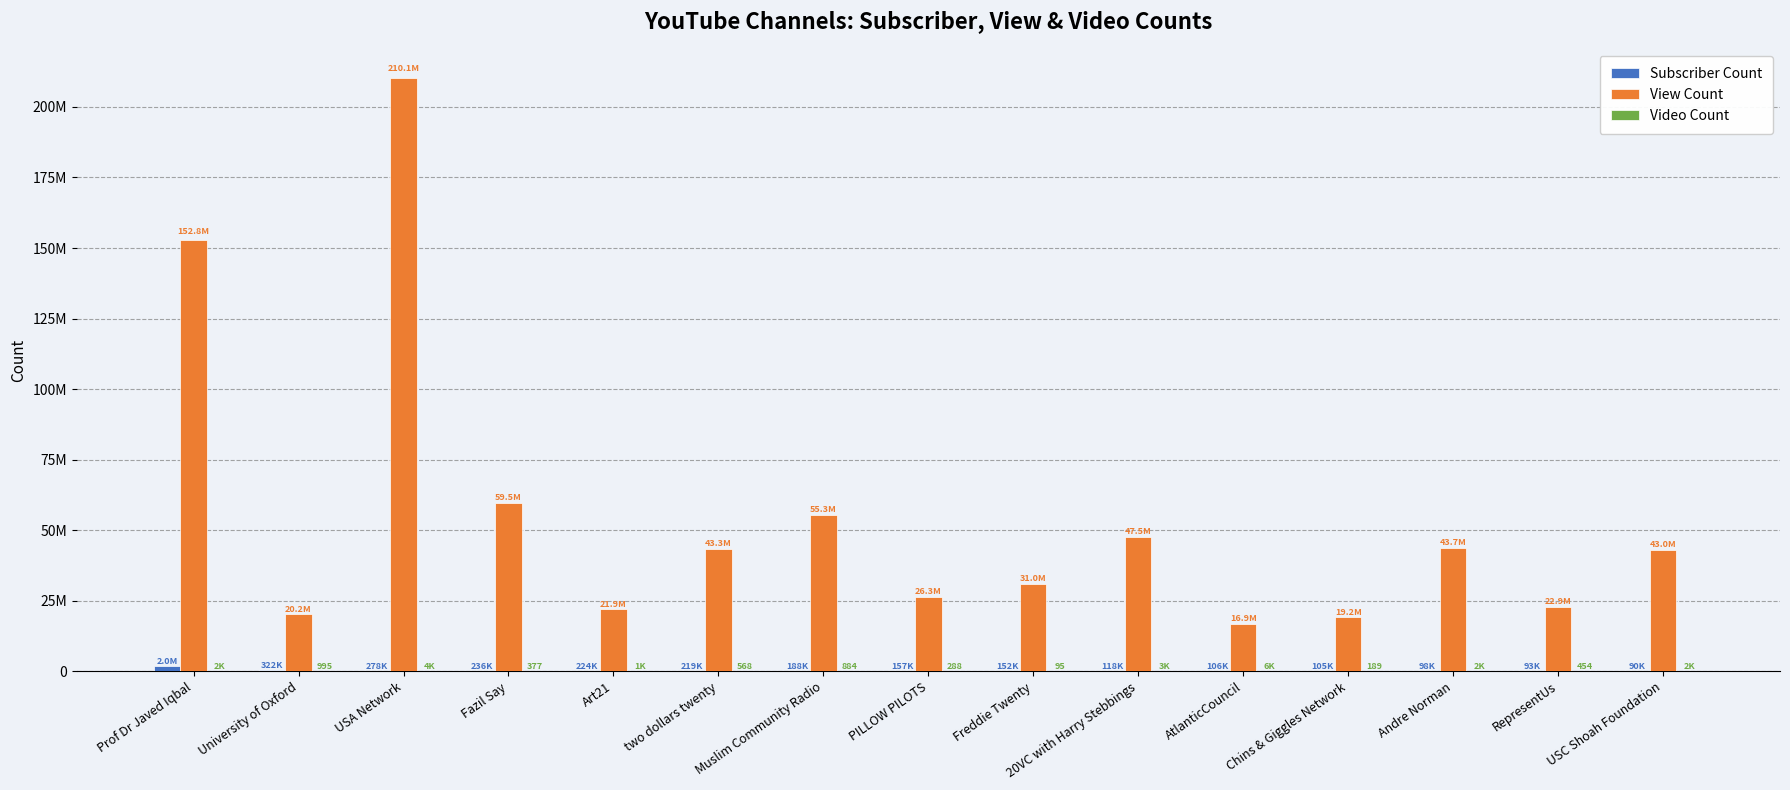

What is the total value across all series at 20VC with Harry Stebbings?

47652431